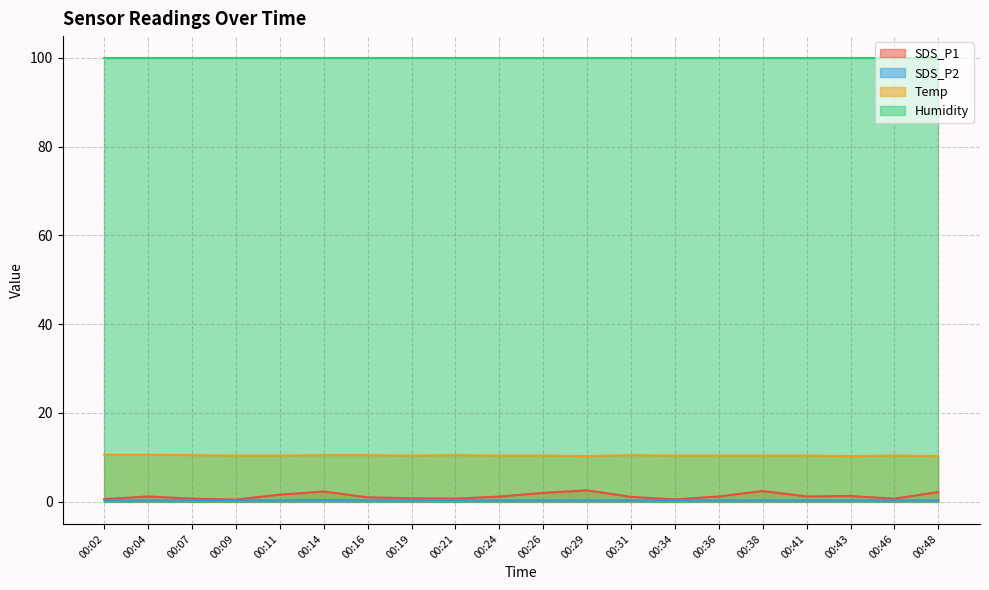

What is the sum of all SDS_P2 values?

6.1